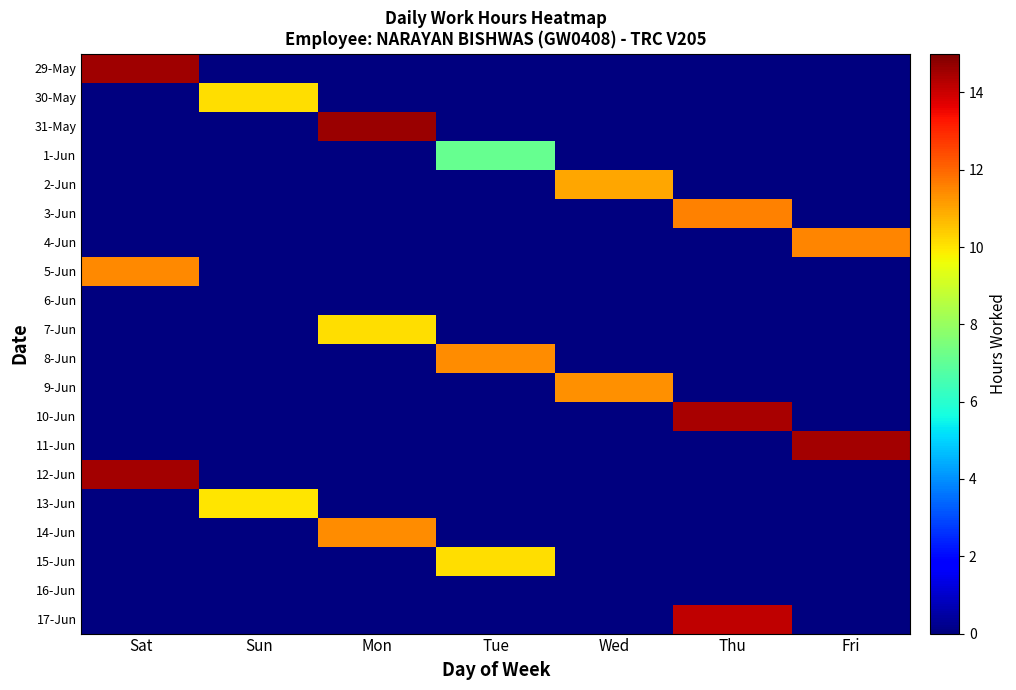

What is the maximum value shown in the chart?

14.6